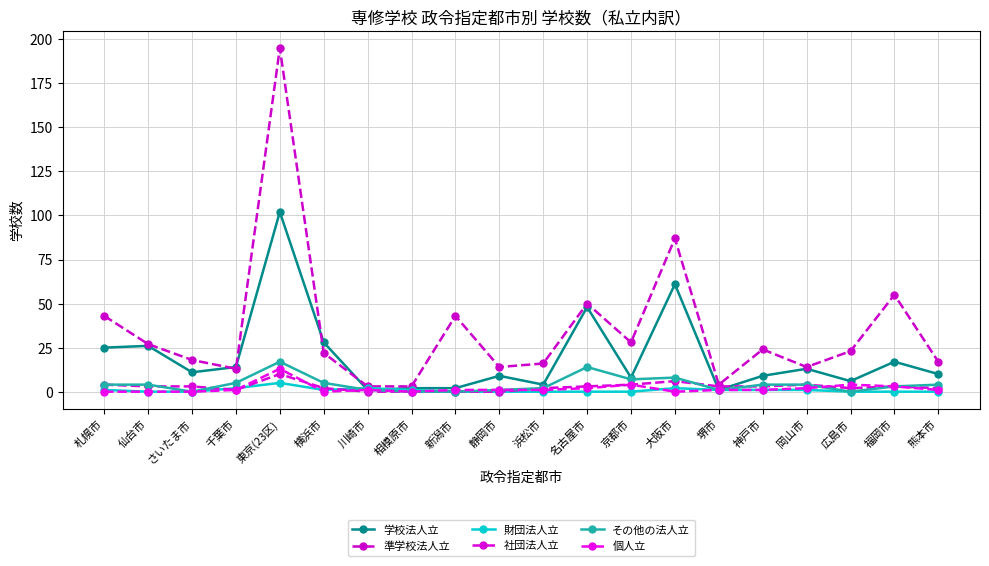

Is it true that その他の法人立 equals -6 at 新潟市?

False